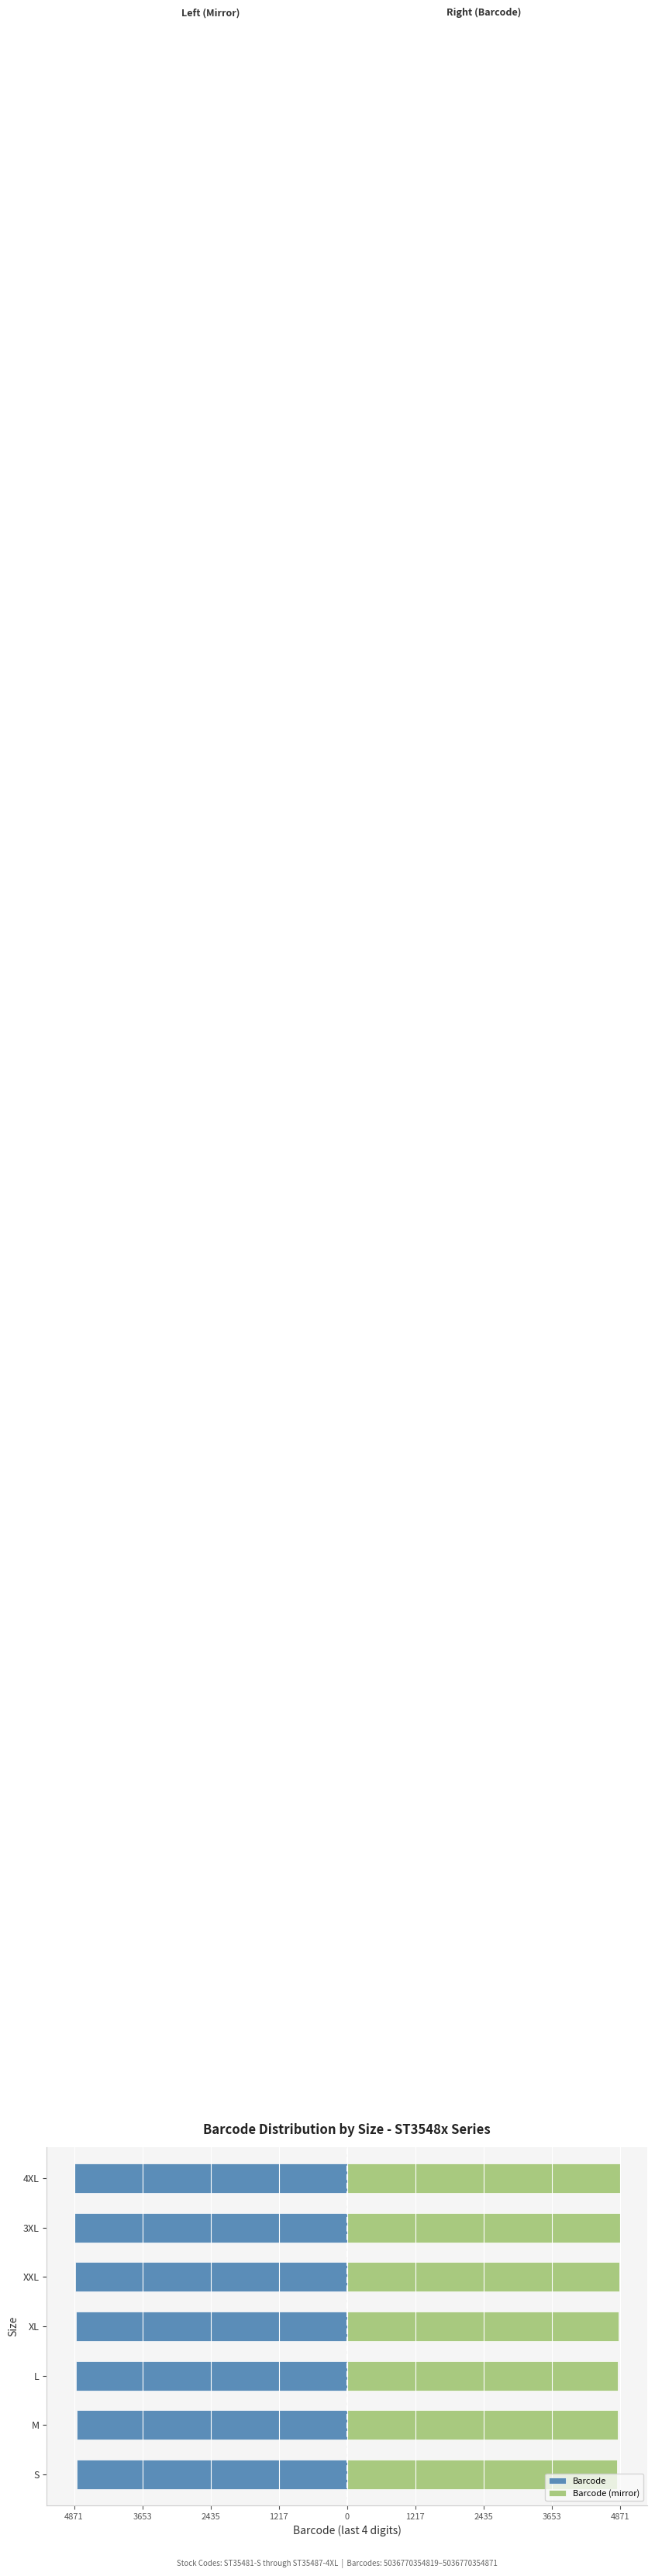

How many data points in Barcode (mirror) are above 4840?

3